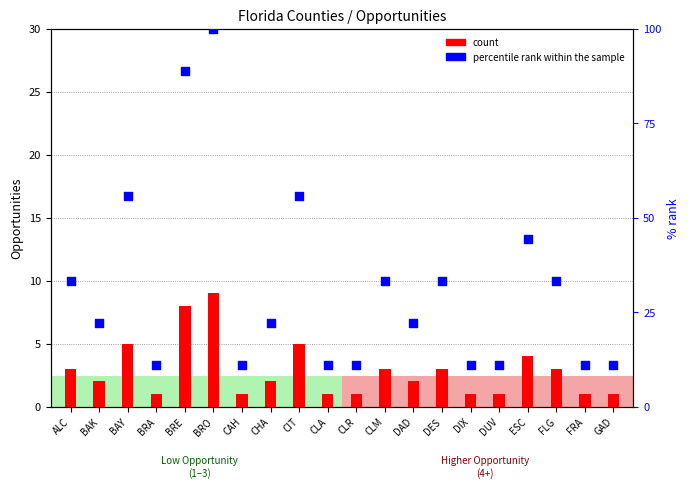

Which series reaches the minimum Y coordinate?

Opportunities (count)